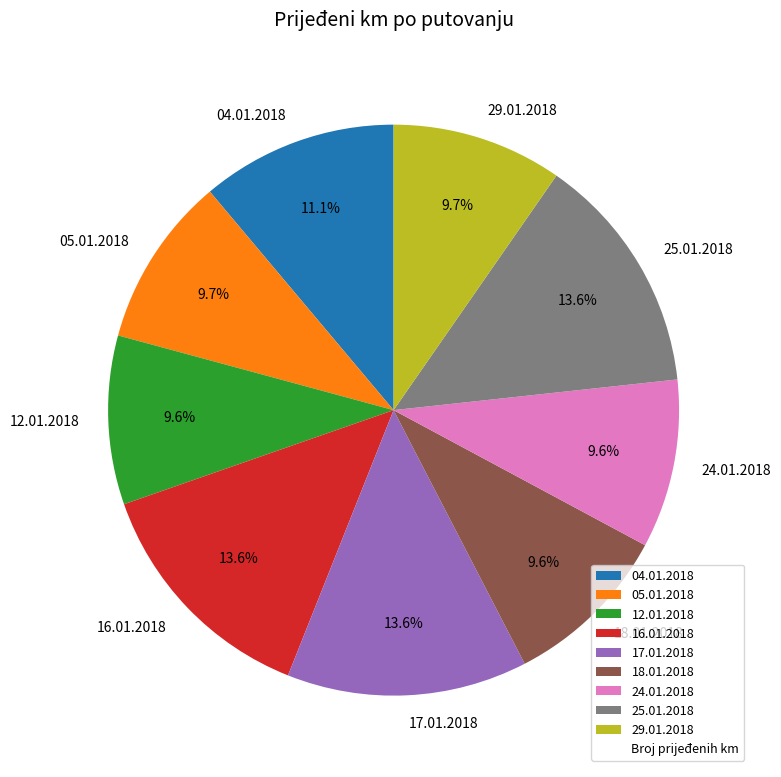

Is the sum of 12.01.2018 and 04.01.2018 greater than half?

No